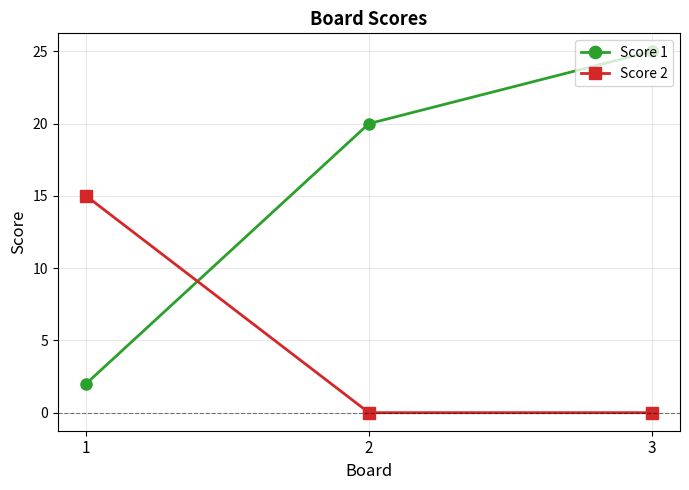

The value of Score 1 at 1 is 2. True or false?

True